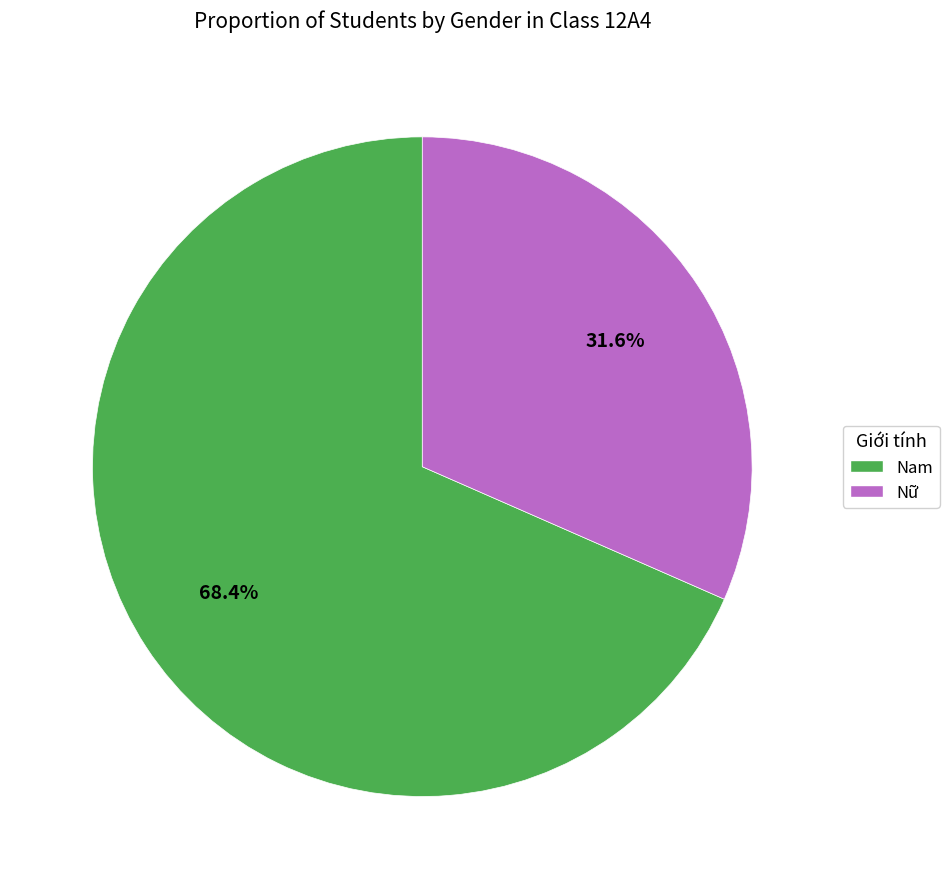

What is the ratio of the value at Nữ to the value at Nam?

0.5